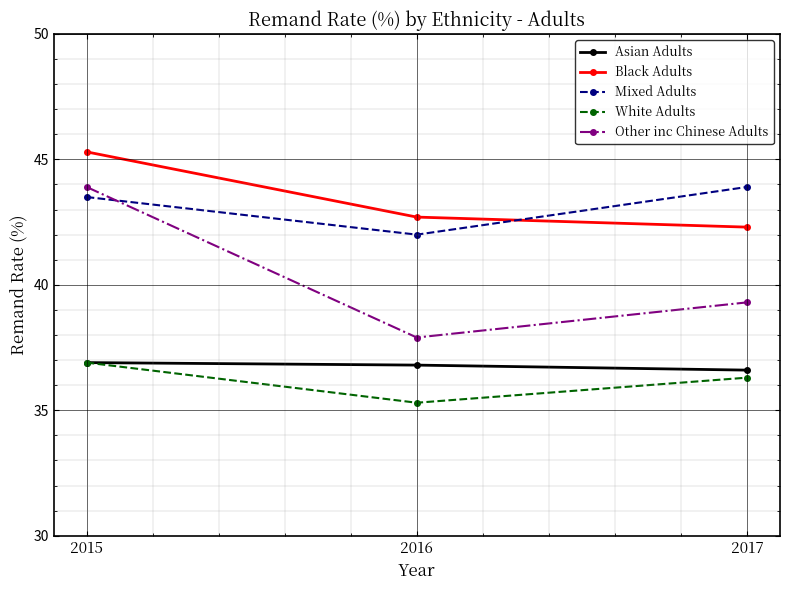

What are all the series names shown in the legend?

Asian Adults, Black Adults, Mixed Adults, White Adults, Other inc Chinese Adults